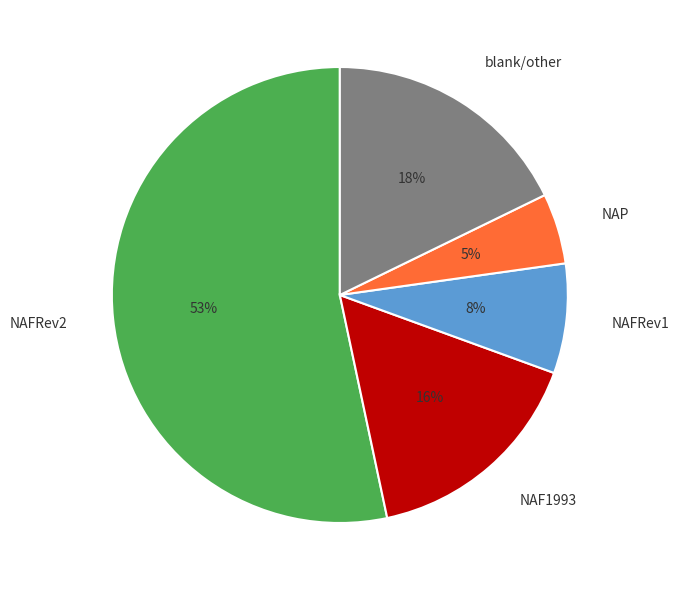

To the nearest percent, what is the average slice percentage?

20%